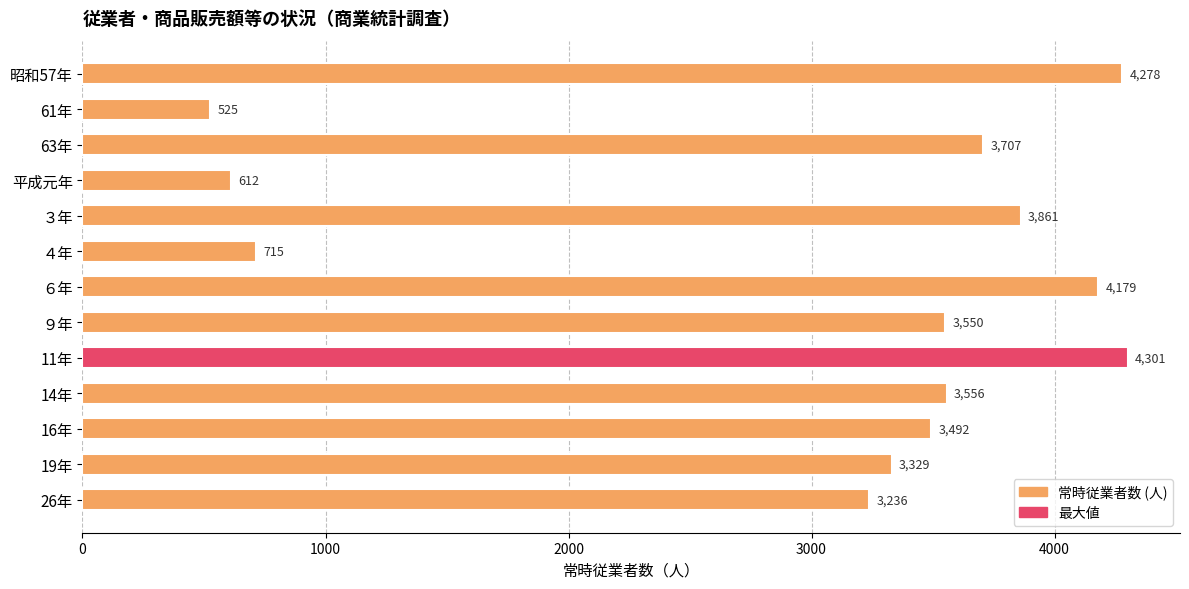

Are the bars horizontal?

Yes